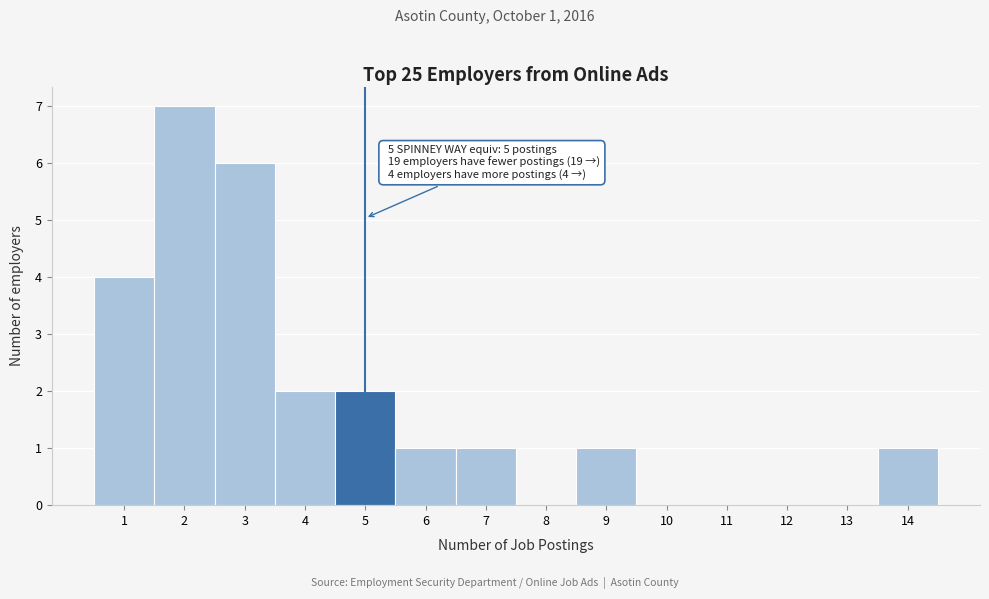

Which range on the x-axis has the tallest bar?

1.5 to 2.5